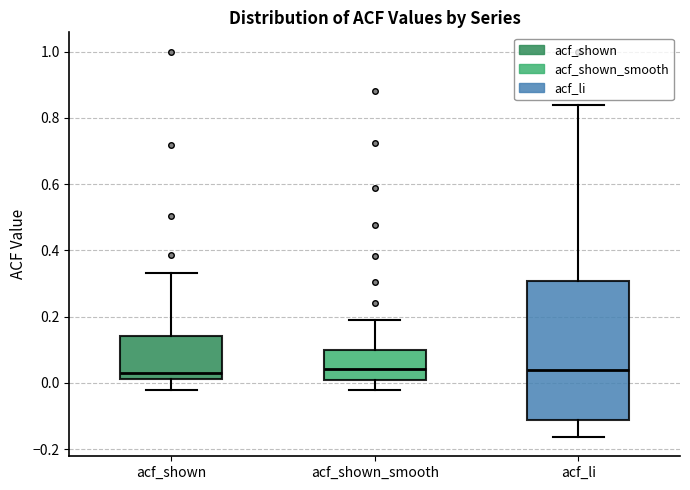

Which box is the tallest, from its lower edge to its upper edge?

acf_li